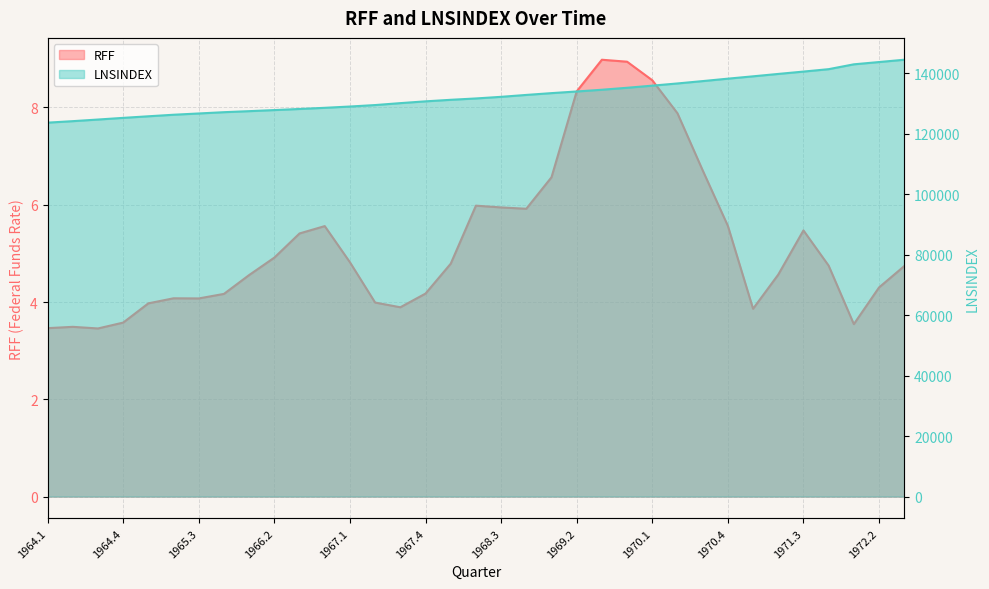

Rank the categories by RFF value from highest to lowest.

1969.3, 1969.4, 1970.1, 1969.2, 1970.2, 1970.3, 1969.1, 1968.2, 1968.3, 1968.4, 1970.4, 1966.4, 1971.3, 1966.3, 1966.2, 1967.1, 1968.1, 1971.4, 1972.3, 1971.2, 1966.1, 1972.2, 1967.4, 1965.4, 1965.2, 1965.3, 1967.2, 1965.1, 1967.3, 1971.1, 1964.4, 1972.1, 1964.2, 1964.1, 1964.3